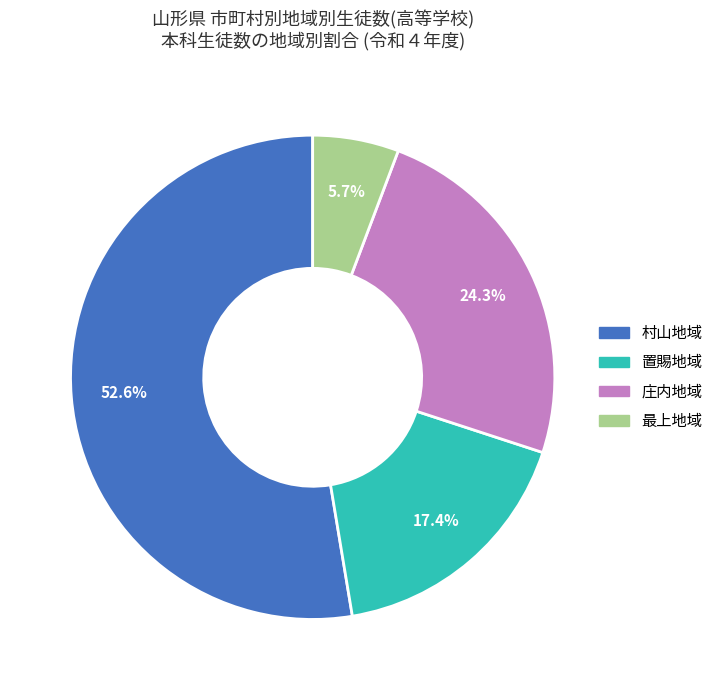

What percentage is NOT represented by 村山地域?

47.4%